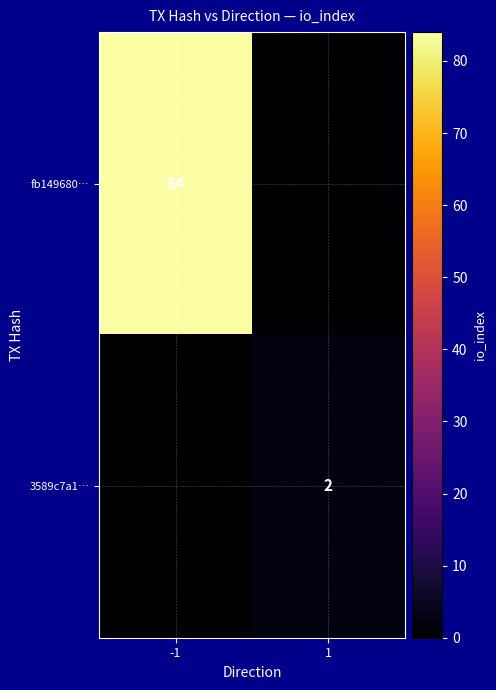

Is the value of 3589c7a1… at 1 greater than the value of fb149680… at -1?

No